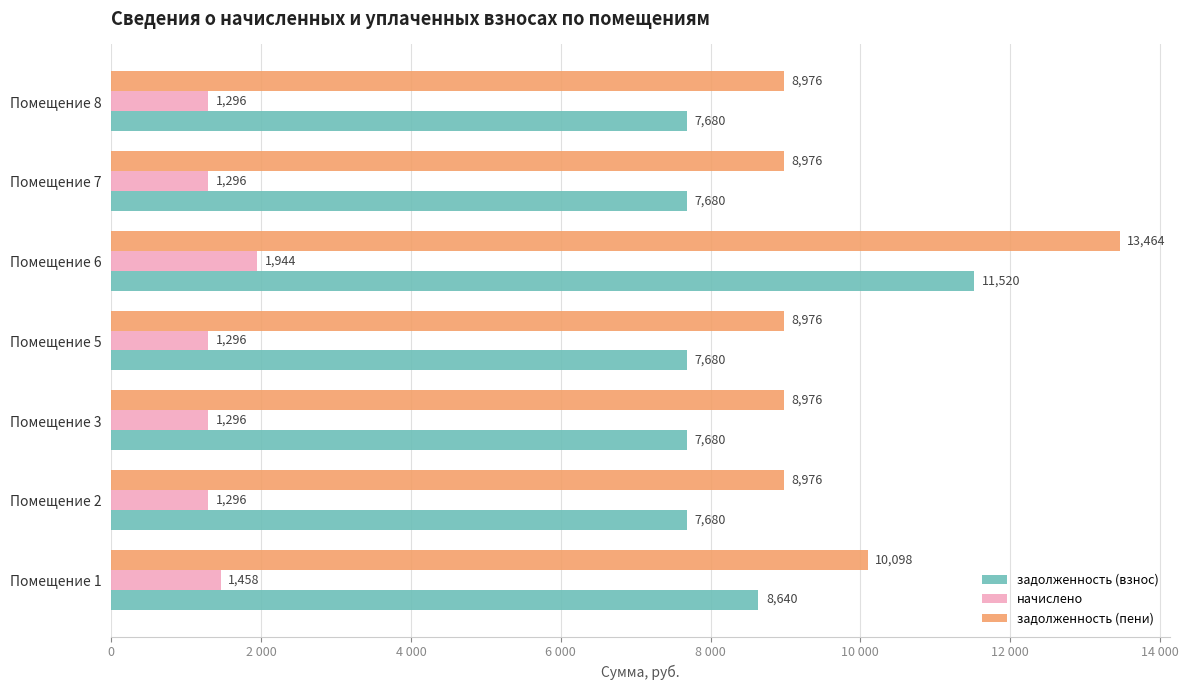

What is the value of the задолженность (взнос) bar at the 1st from the left?

8640